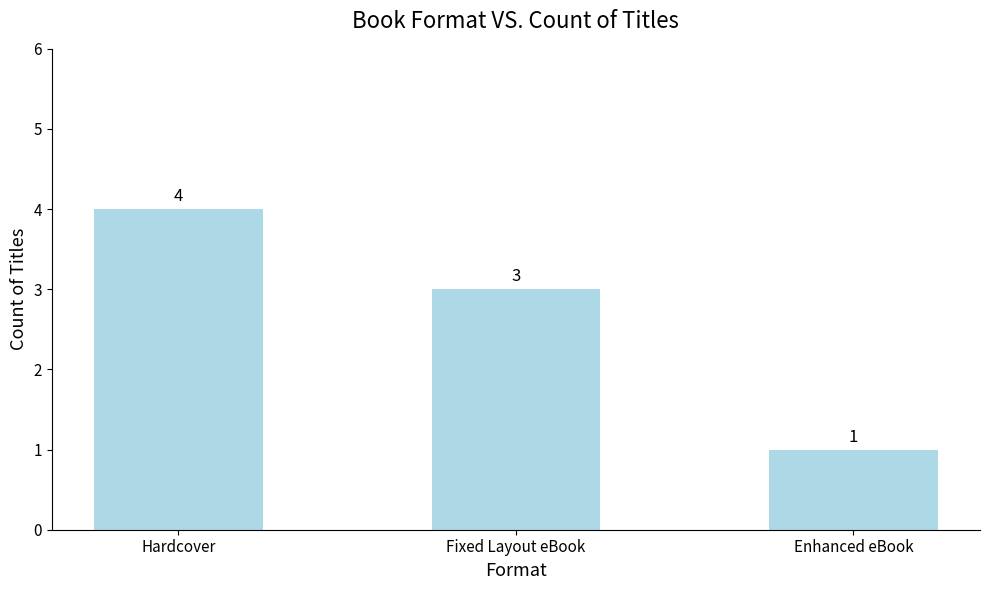

Reading left to right, transcribe all the data shown in this chart.

Hardcover=4	Fixed Layout eBook=3	Enhanced eBook=1